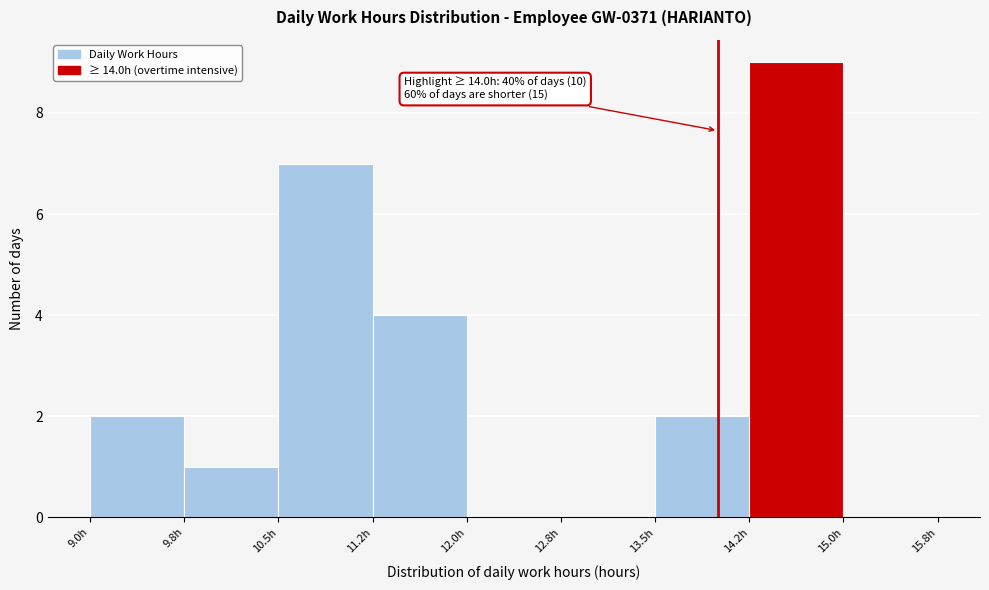

Which range on the x-axis has the tallest bar?

14.25 to 15.00